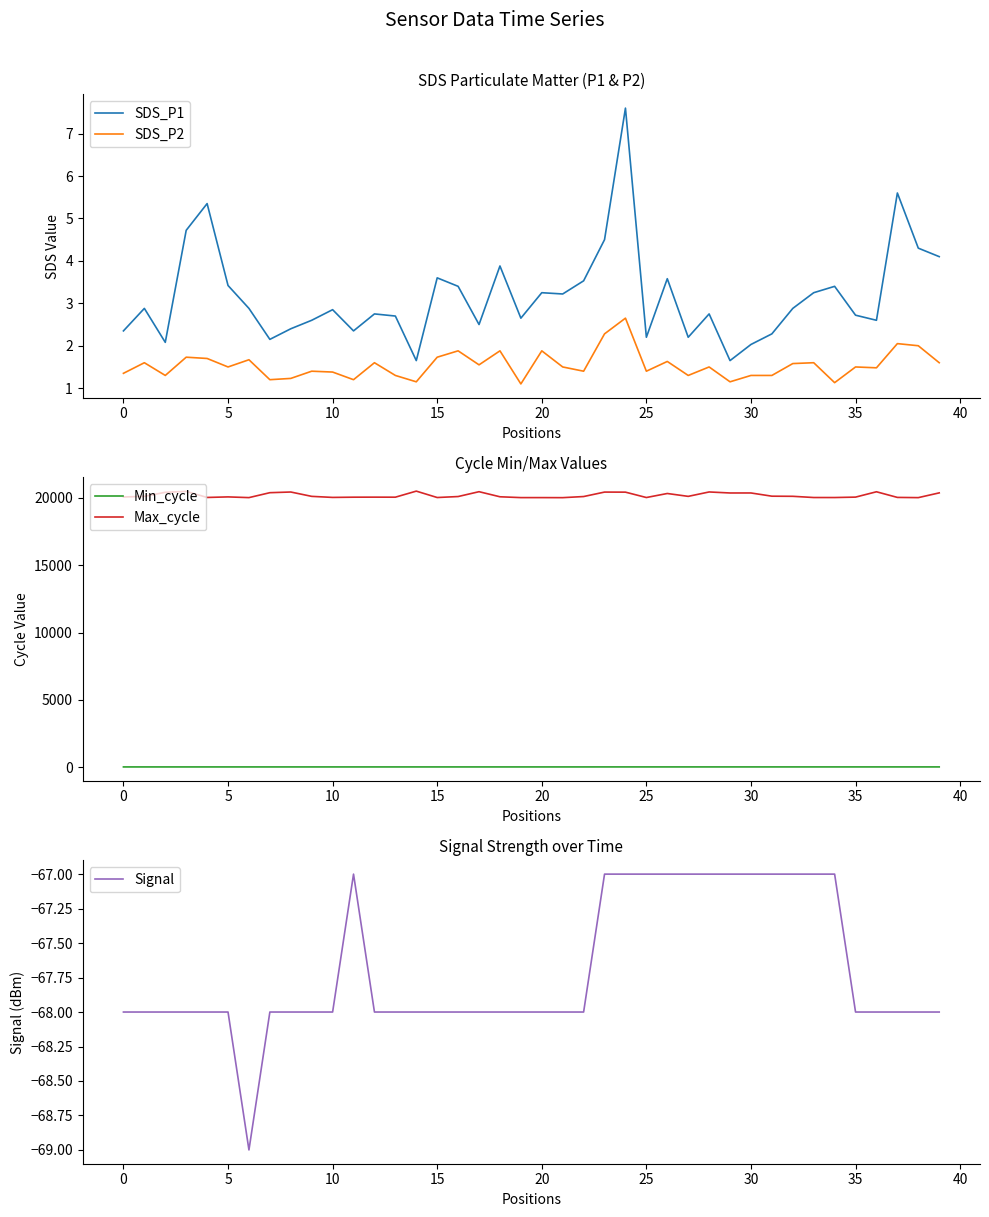

At how many categories does at least one series exceed 16566?

40